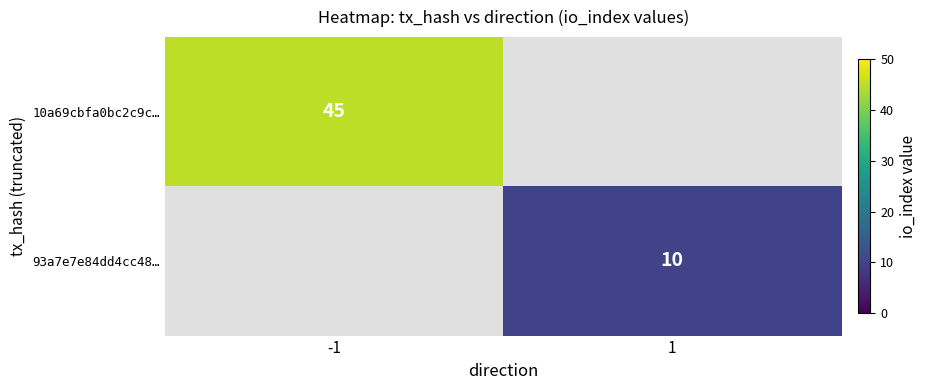

True or false: 93a7e7e84dd4cc48… has a value of 10 at 1.

True